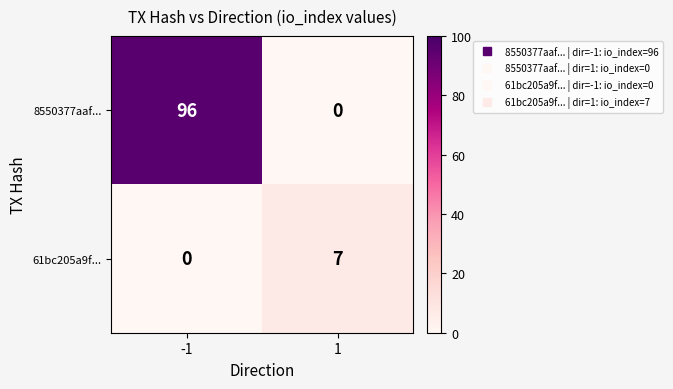

How many data points does each series have?

2